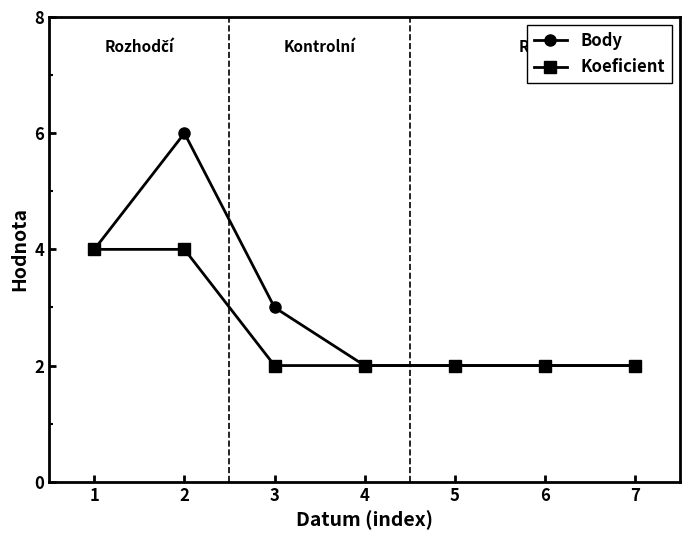

Is it true that Body equals 3 at 6?

False